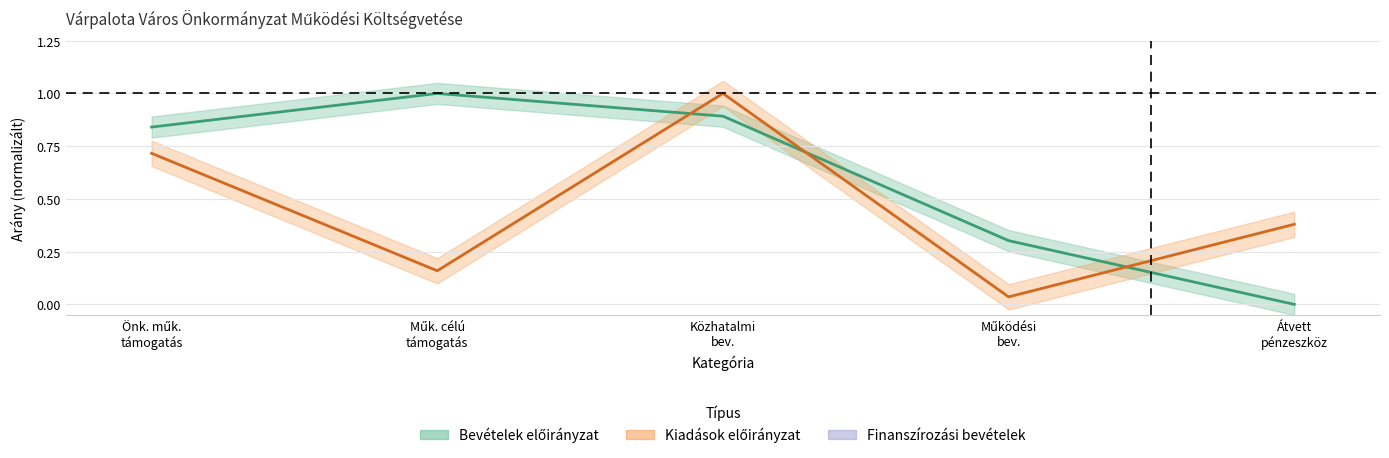

List the labels in order of value, smallest first.

Átvett pénzeszköz, Működési bev., Önk. műk. támogatás, Közhatalmi bev., Műk. célú támogatás